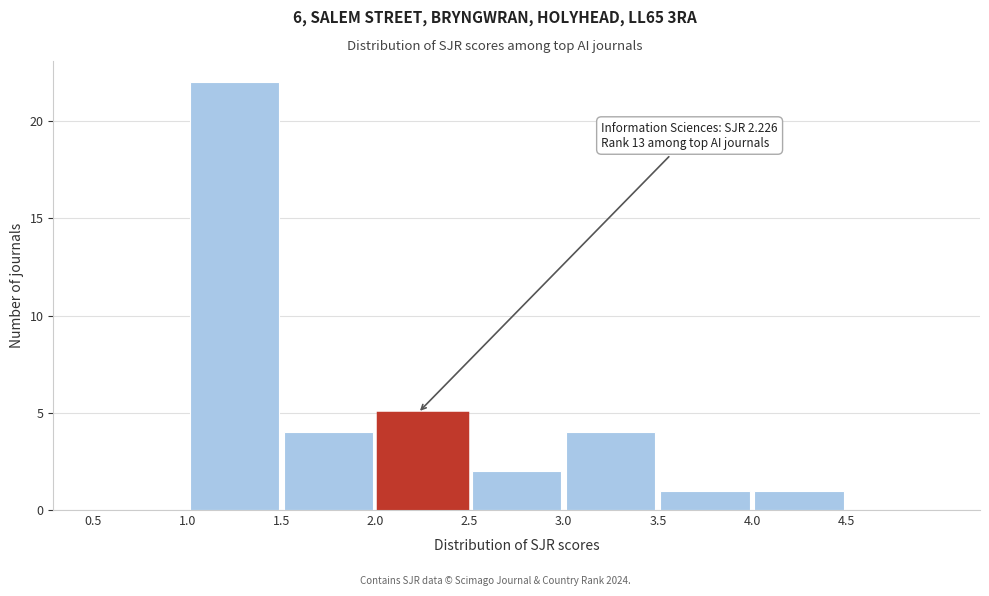

Over which range of the x-axis is the bar tallest?

1.0 to 1.5